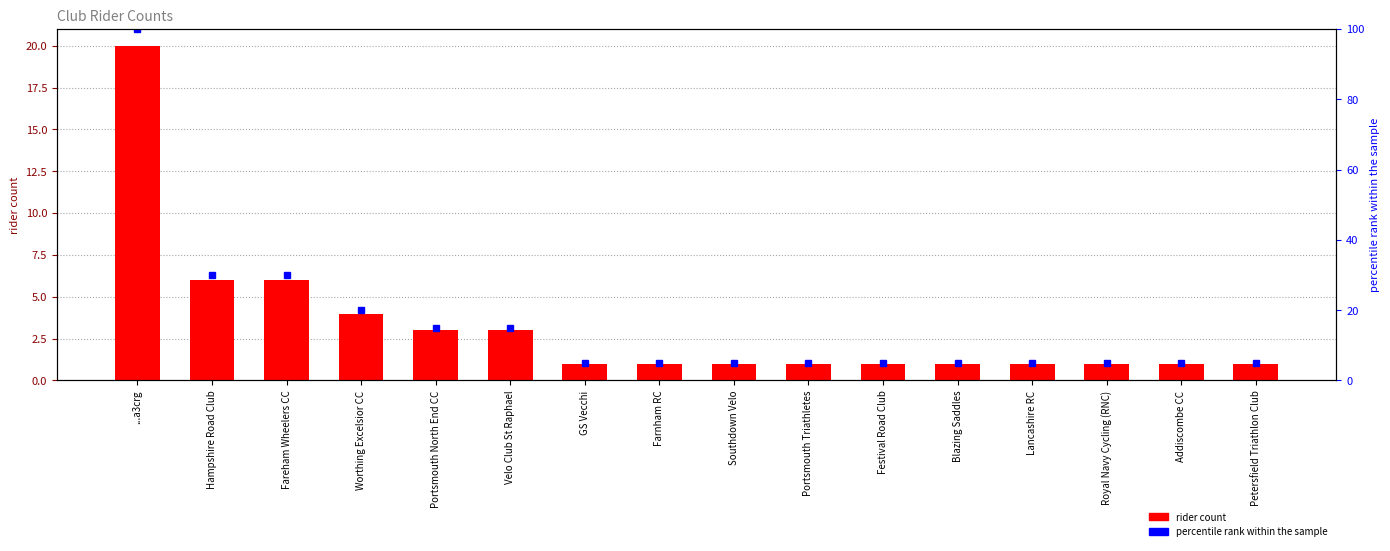

List the labels in order of value, smallest first.

GS Vecchi, Farnham RC, Southdown Velo, Portsmouth Triathletes, Festival Road Club, Blazing Saddles, Lancashire RC, Royal Navy Cycling (RNC), Addiscombe CC, Petersfield Triathlon Club, Portsmouth North End CC, Velo Club St Raphael, Worthing Excelsior CC, Hampshire Road Club, Fareham Wheelers CC, ...a3crg